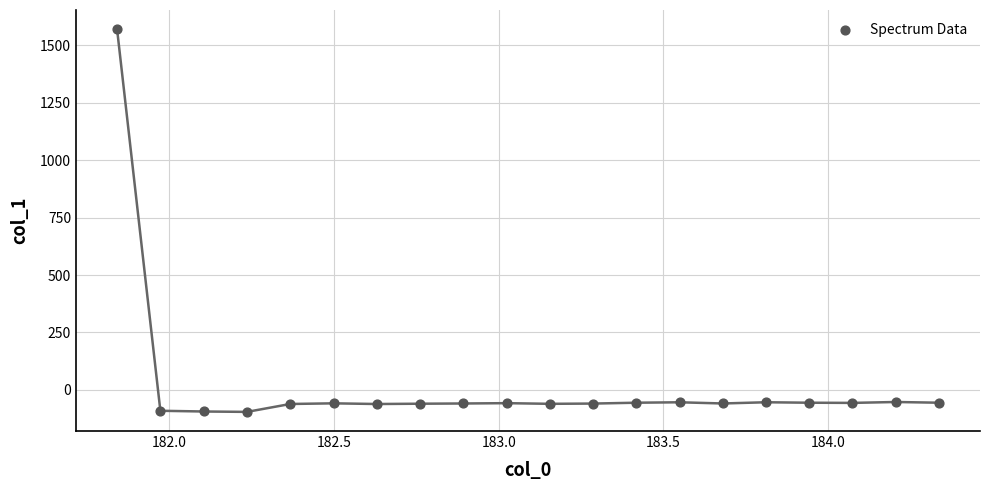

What is the range of X values (max minus min)?

2.5